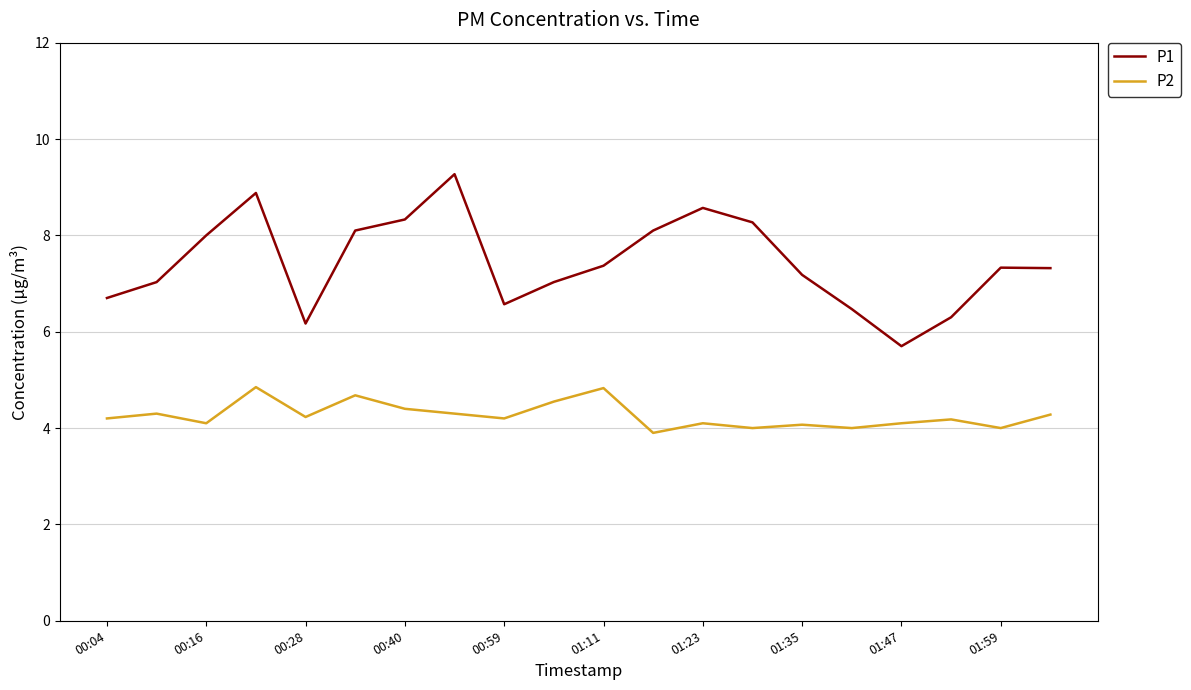

What is the minimum value for P2?

3.9